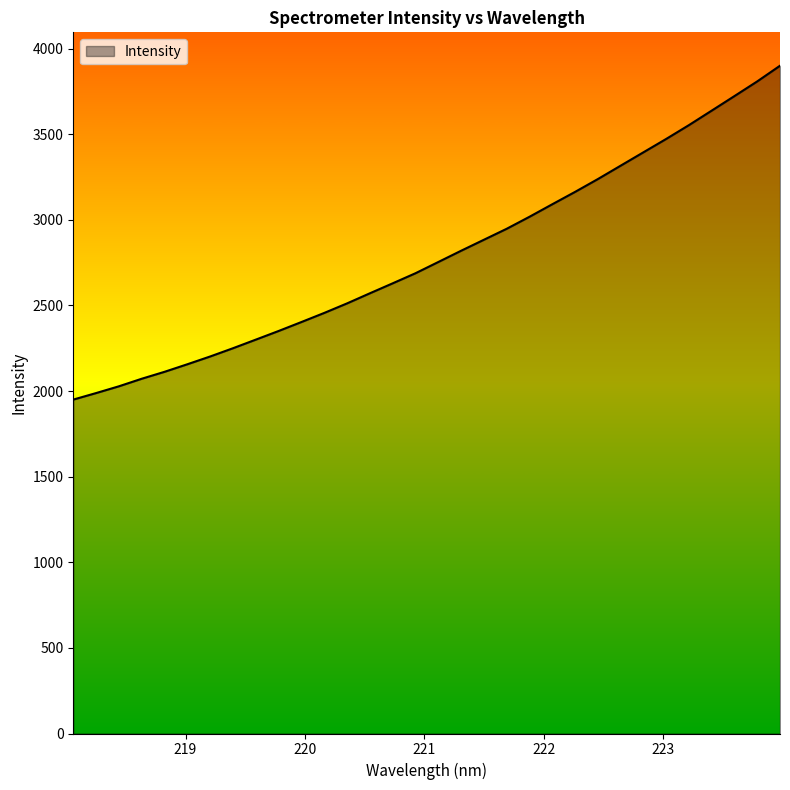

How many lines are shown in the chart?

1